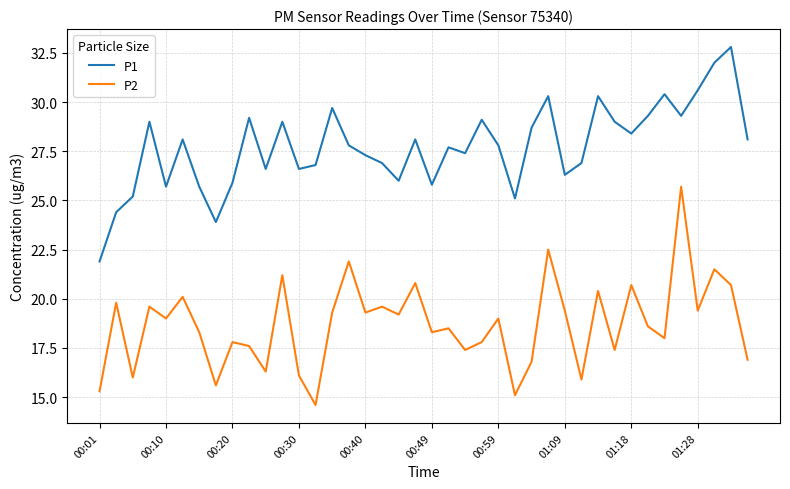

Which series has the largest total across all categories?

P1